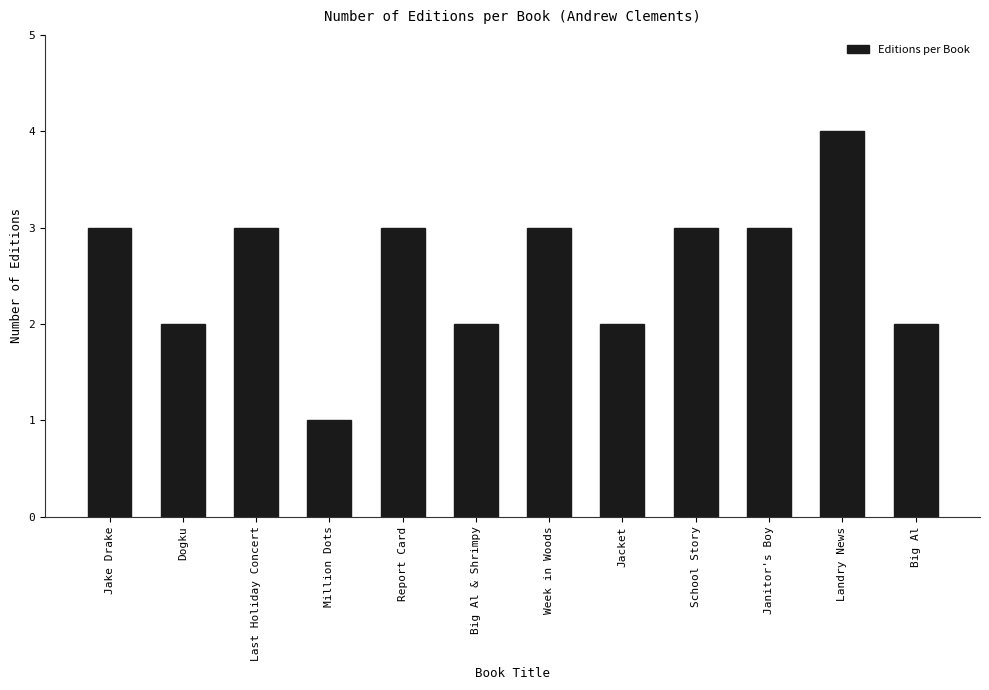

Reading left to right, list all the values displayed in this chart.

3	2	3	1	3	2	3	2	3	3	4	2